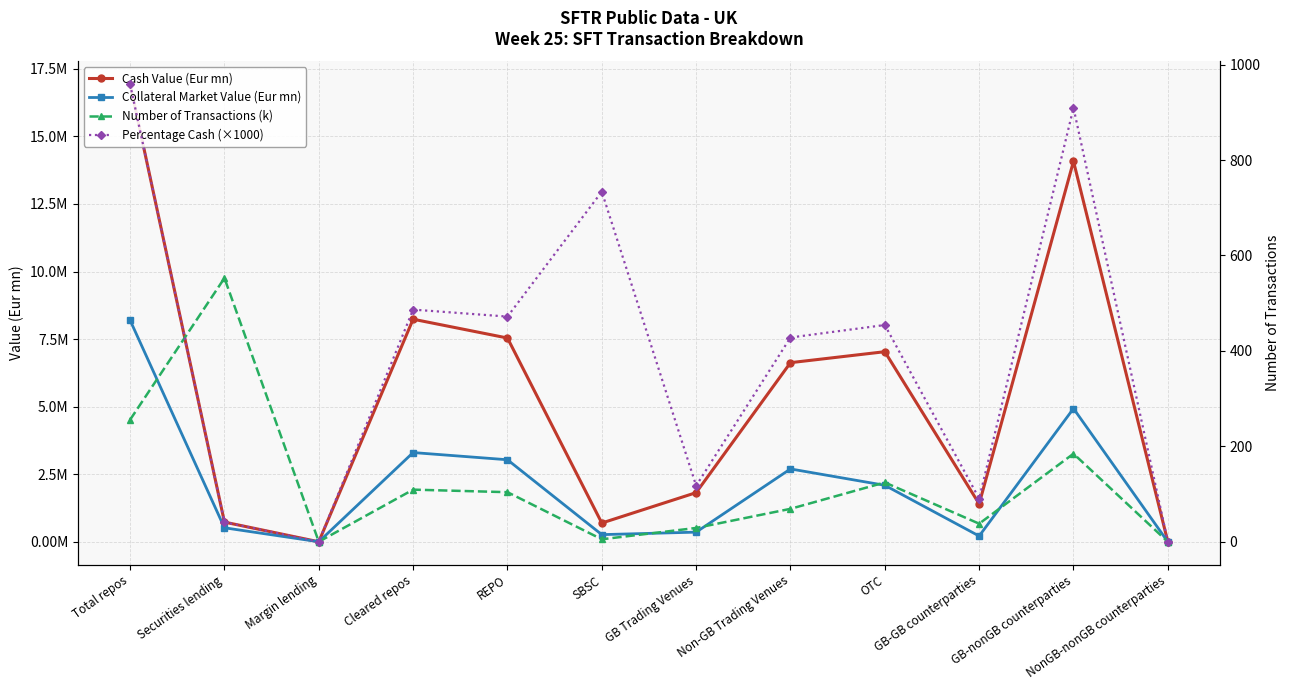

What is the sum of the Percentage Cash (×1000) values at GB-nonGB counterparties and SBSC?

1643.0